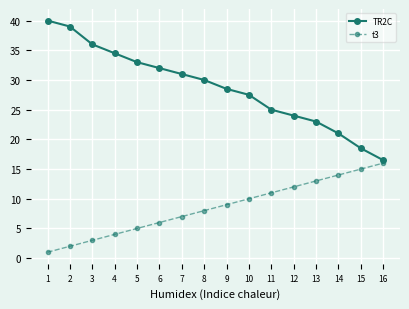

True or false: t3 and TR2C cross at least once.

False